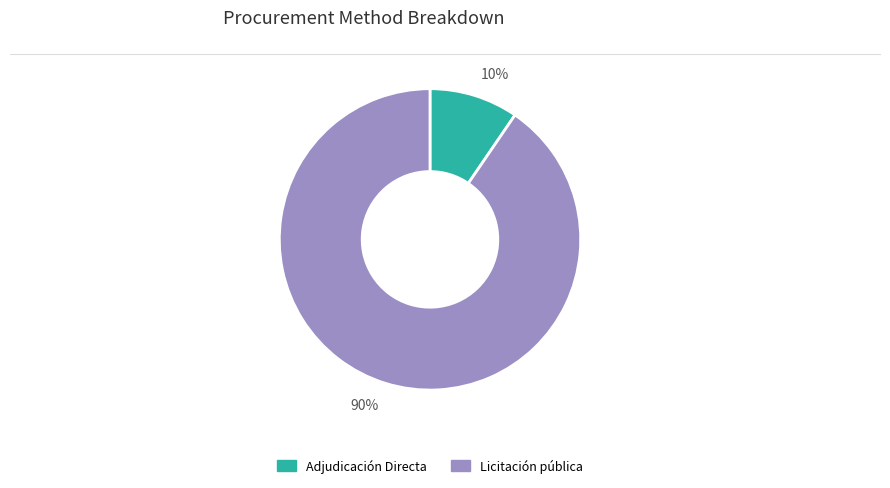

Combined, do 90% and 10% account for over 50%?

Yes